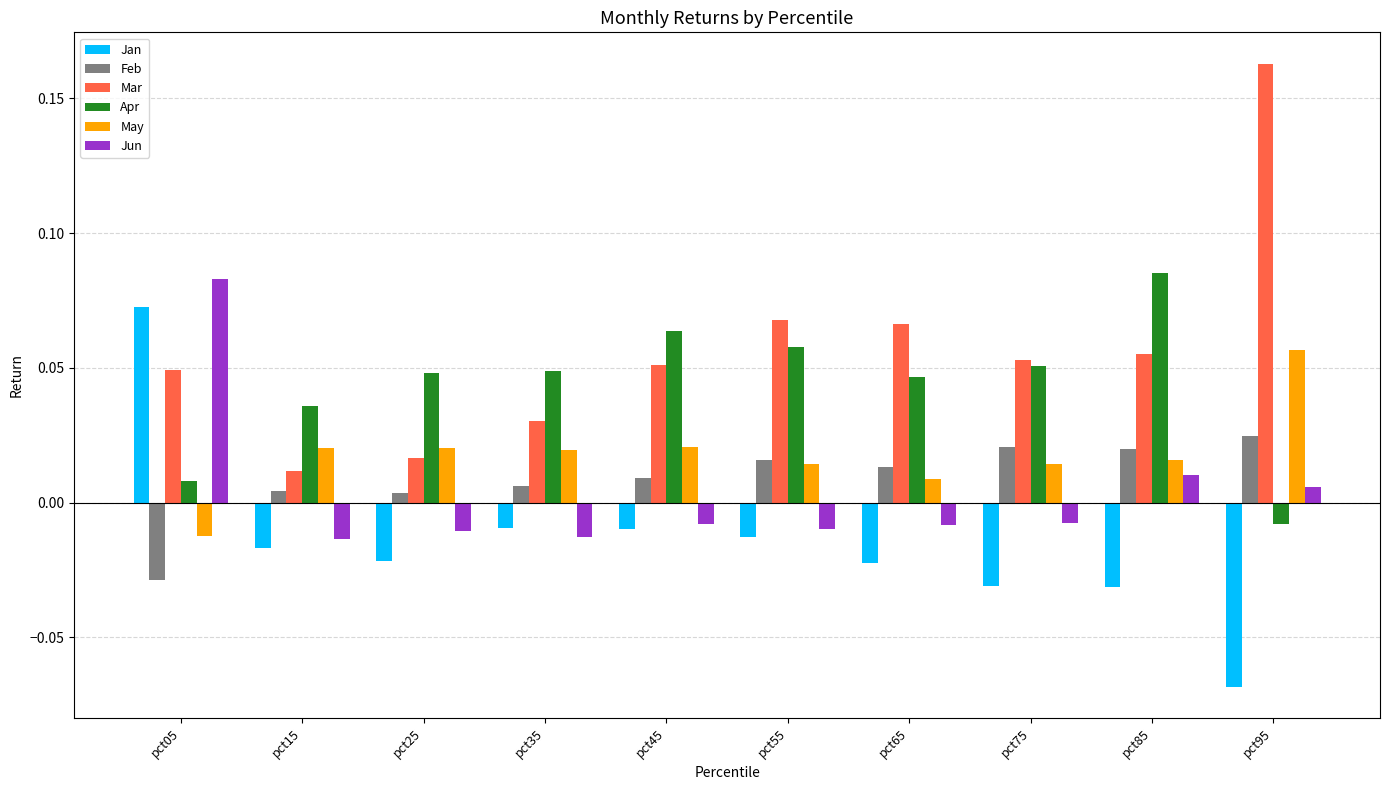

Which series changed the most between pct25 and pct75?

Mar